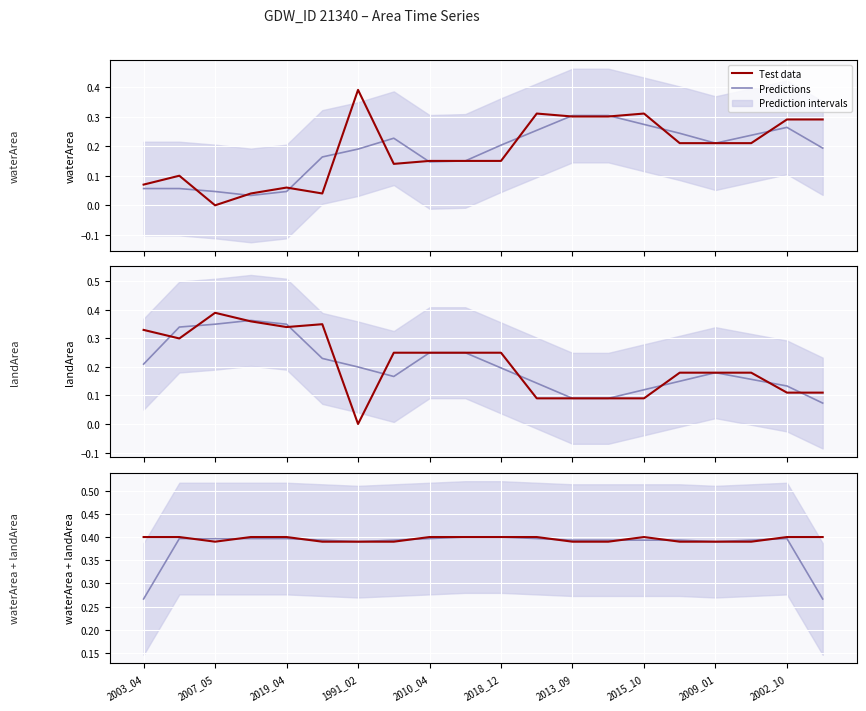

What position from the left is 2018_12?

11